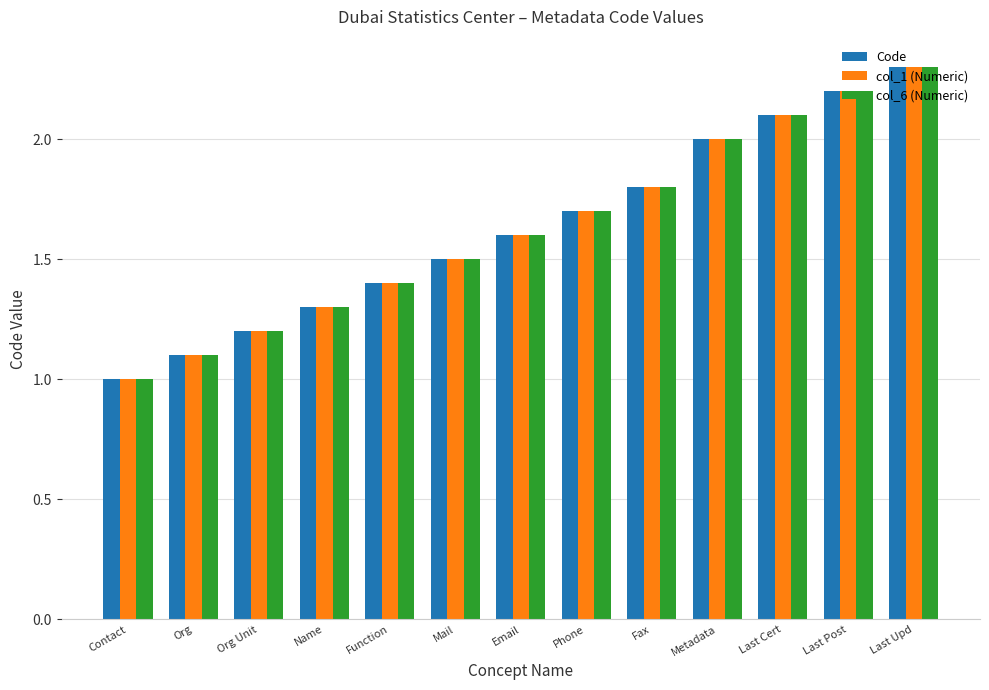

What is the maximum value for col_6 (Numeric)?

2.3